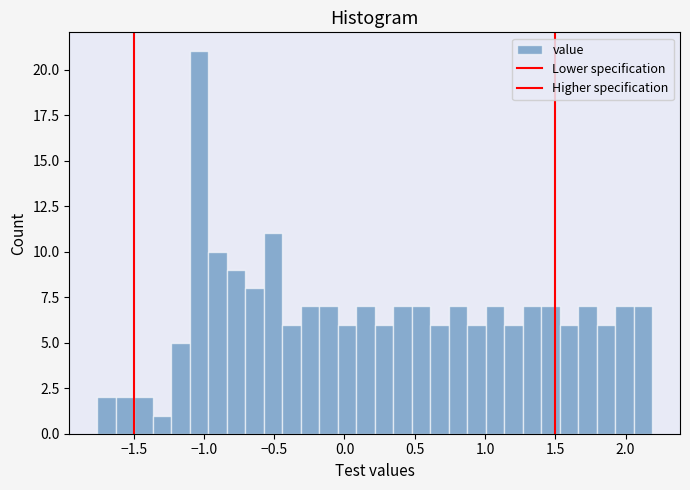

Around what value on the x-axis is the tallest bar? Give the approximate position of its centre, as read against the axis.

-1.05